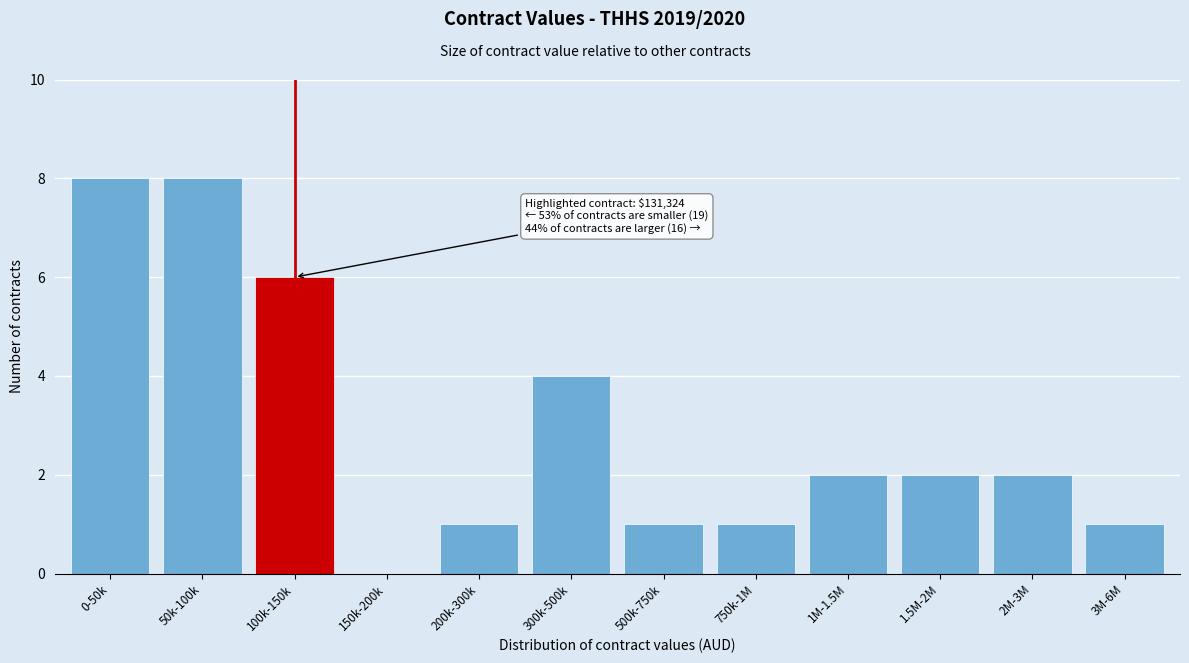

Reading left to right, transcribe all the data shown in this chart.

0-50k=8	50k-100k=8	100k-150k=6	150k-200k=0	200k-300k=1	300k-500k=4	500k-750k=1	750k-1M=1	1M-1.5M=2	1.5M-2M=2	2M-3M=2	3M-6M=1